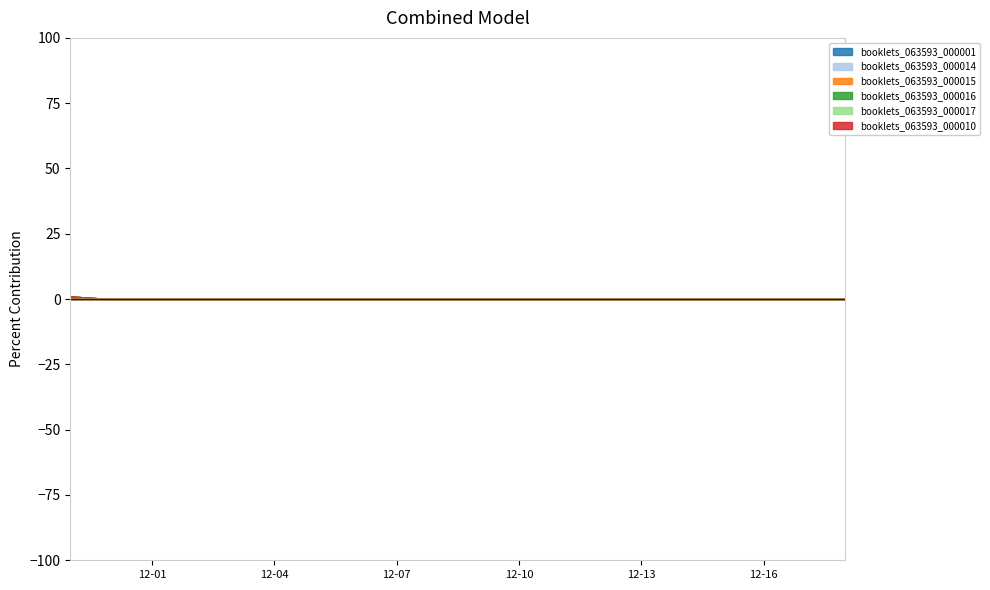

True or false: booklets_063593_000016 and booklets_063593_000001 cross at least once.

False